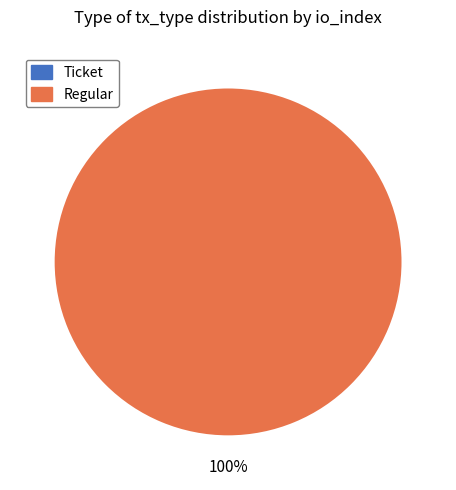

To the nearest percent, what is the average slice percentage?

50%